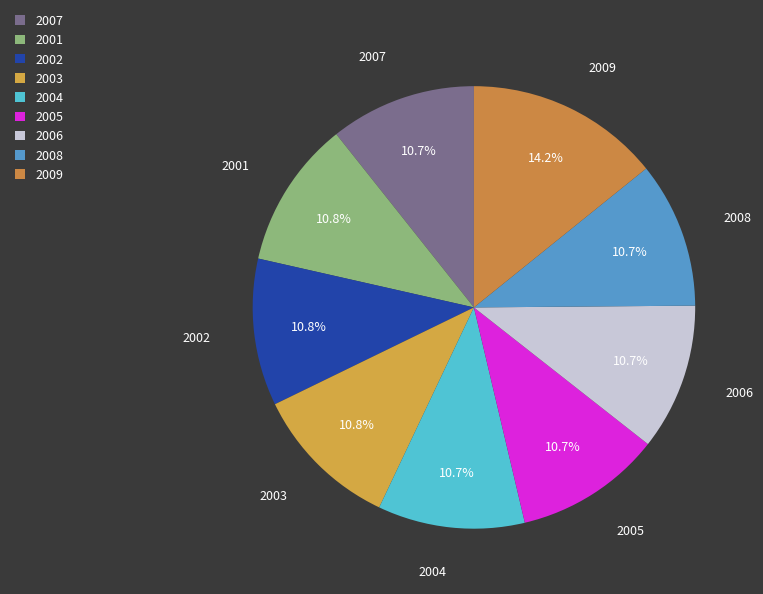

Does any single category account for the majority?

No